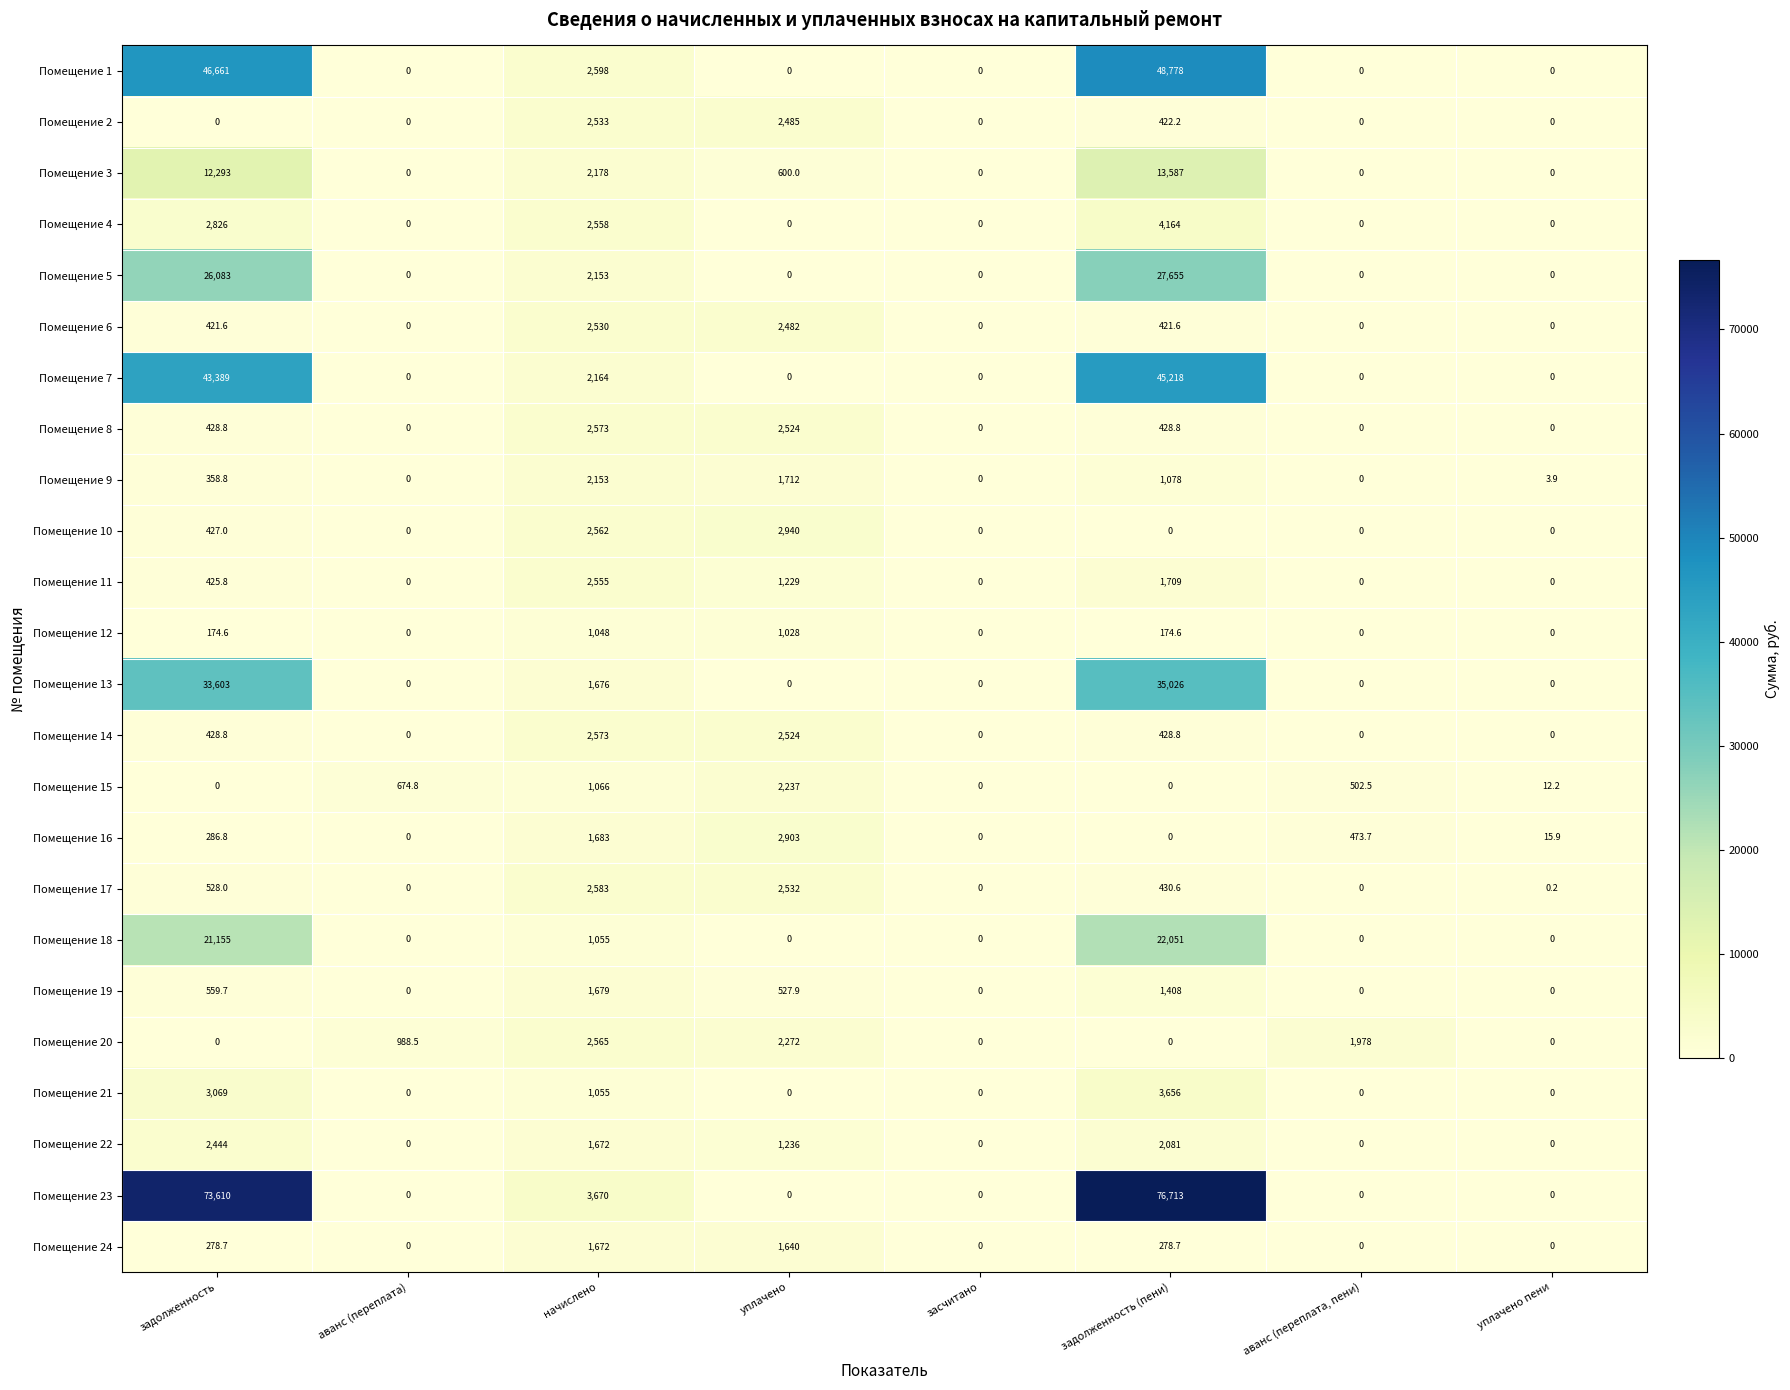

At which category is the sum across all series the highest?

задолженность (пени)